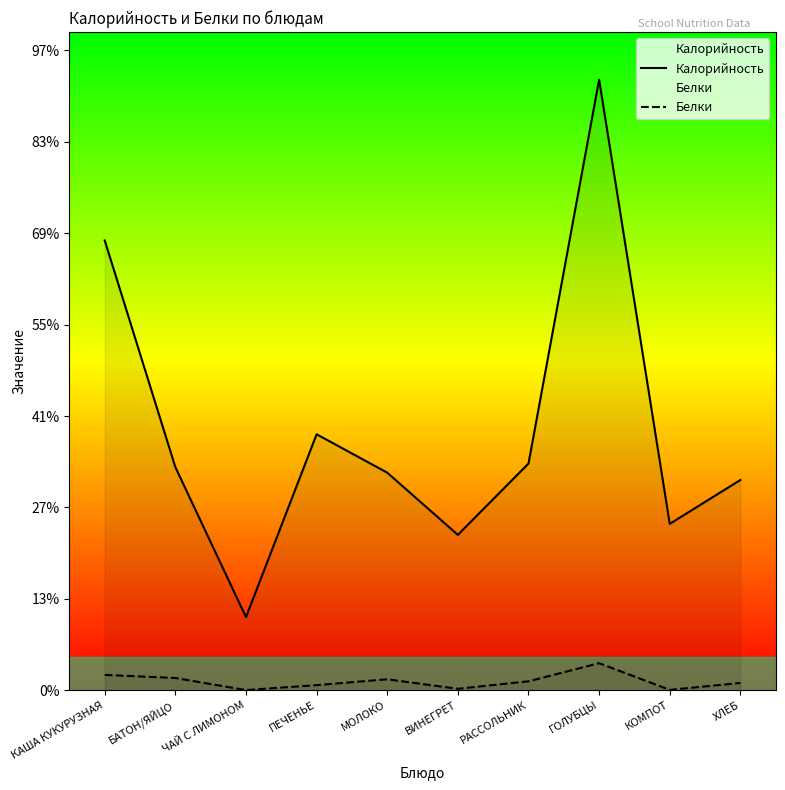

At which category does Калорийность reach its first local valley?

ЧАЙ С ЛИМОНОМ